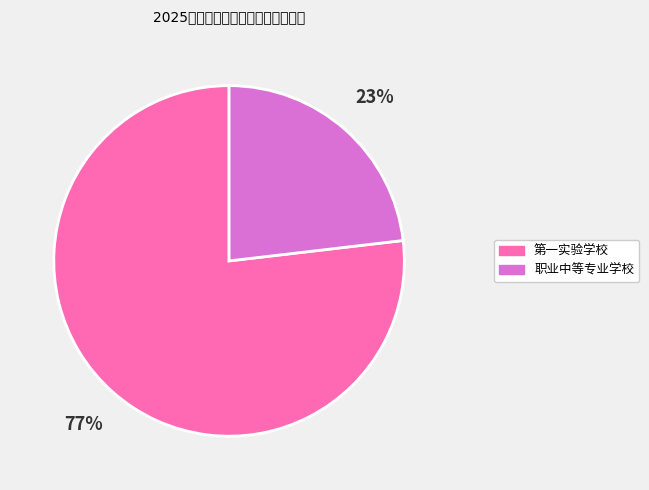

Count the number of slices in the pie.

2